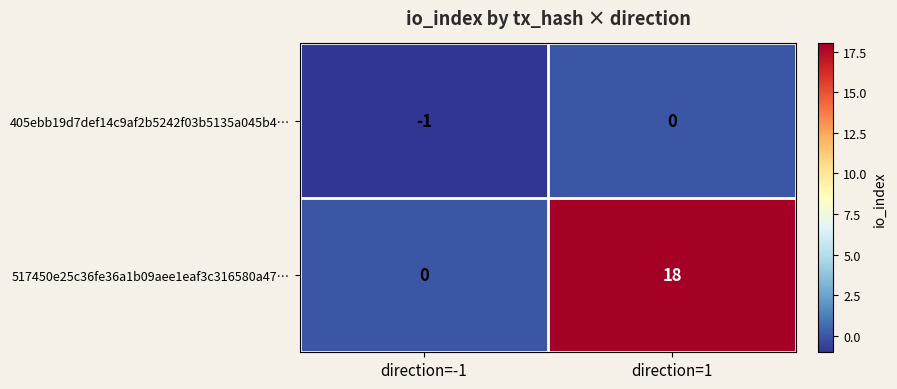

What is the difference between the 517450e25c36fe36a1b09aee1eaf3c316580a47… values at direction=-1 and direction=1?

18